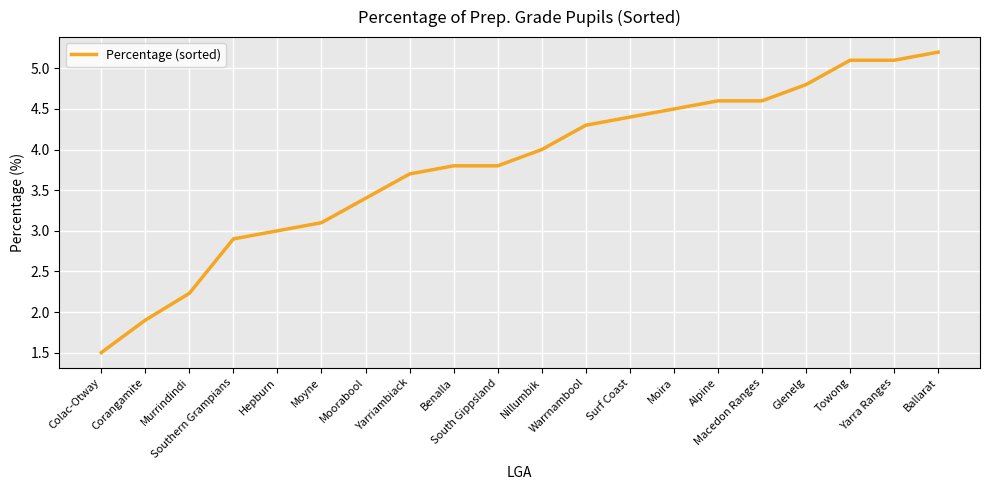

What is the difference between the maximum and minimum values?

3.7